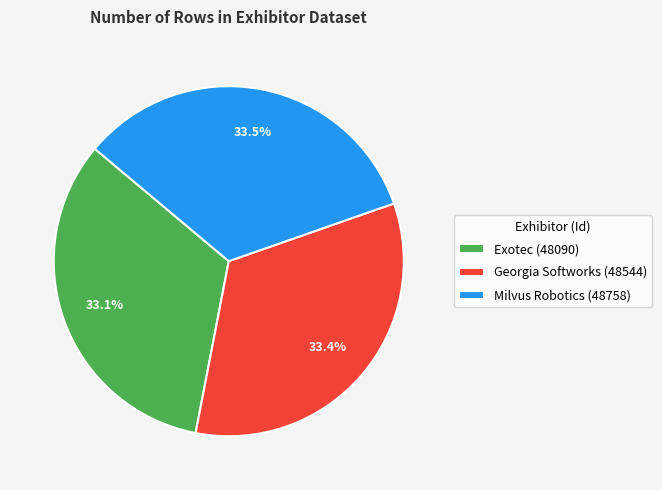

Approximately how many times larger is the value at Milvus Robotics (48758) compared to Georgia Softworks (48544)?

1.0